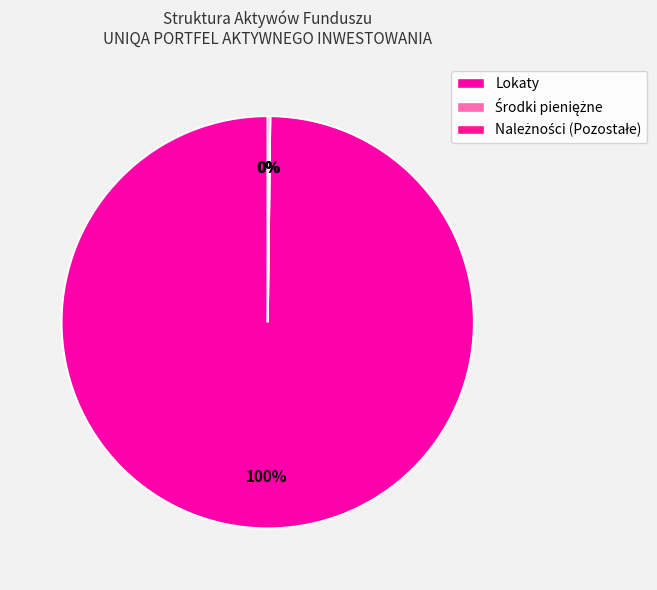

How many slices are in this pie chart?

3